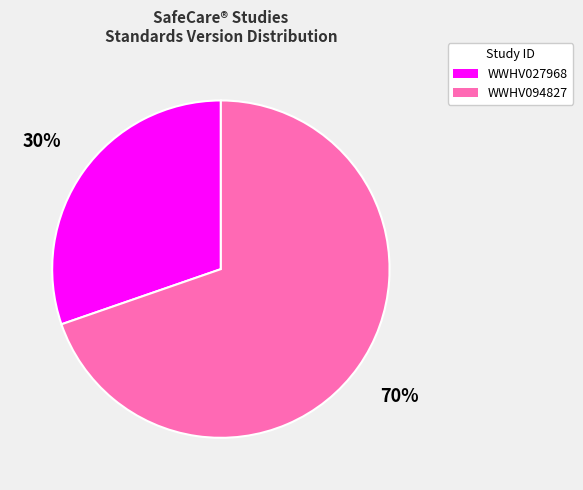

What percentage is the WWHV027968 slice, to the nearest percent?

30%